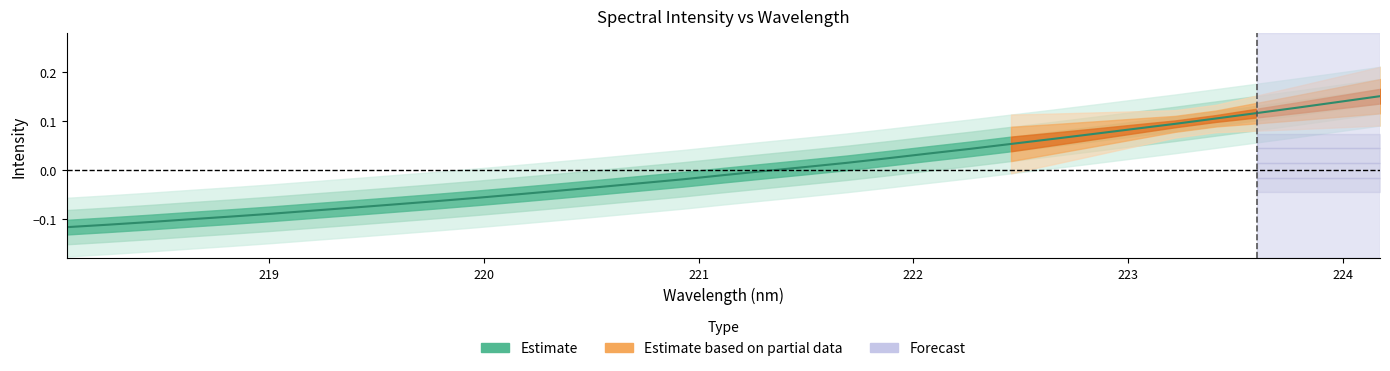

How many values are below zero?

18